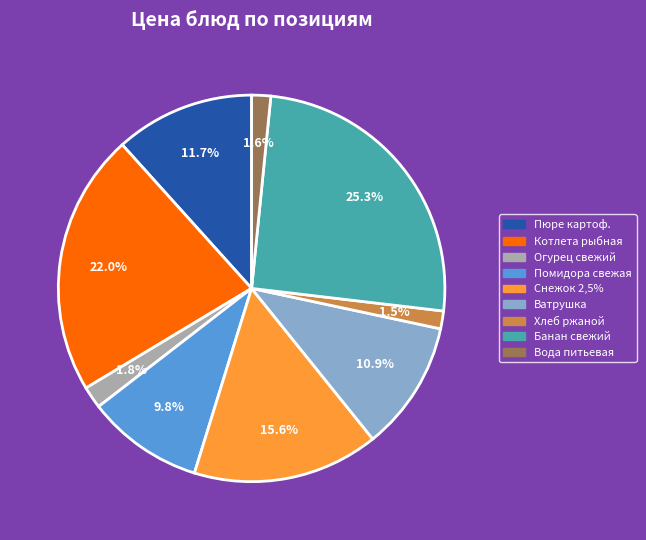

Is there any slice that represents more than half of the pie?

No